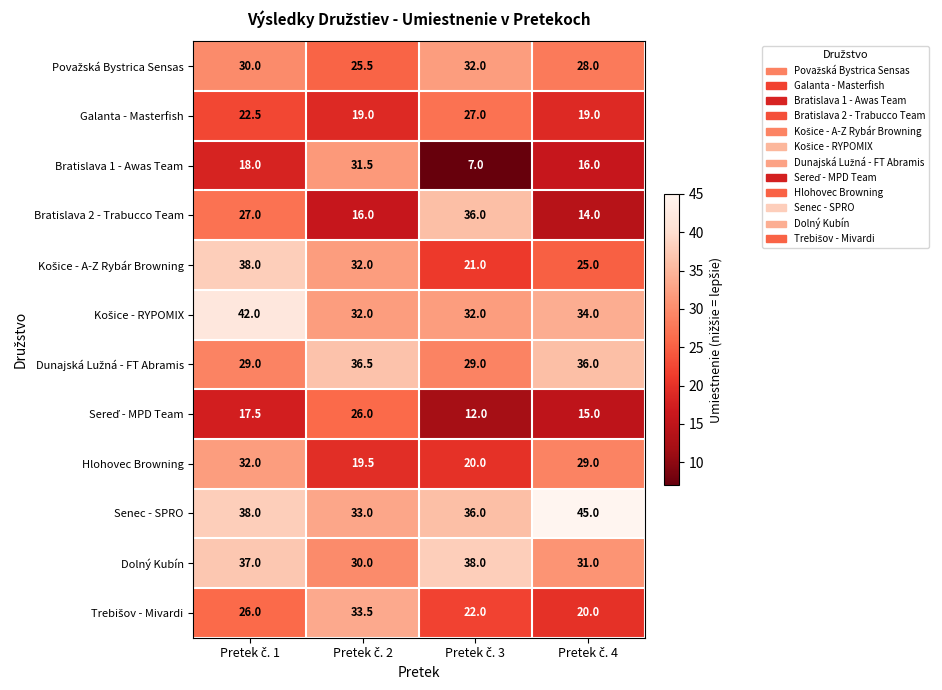

What is the smallest value displayed?

7.0